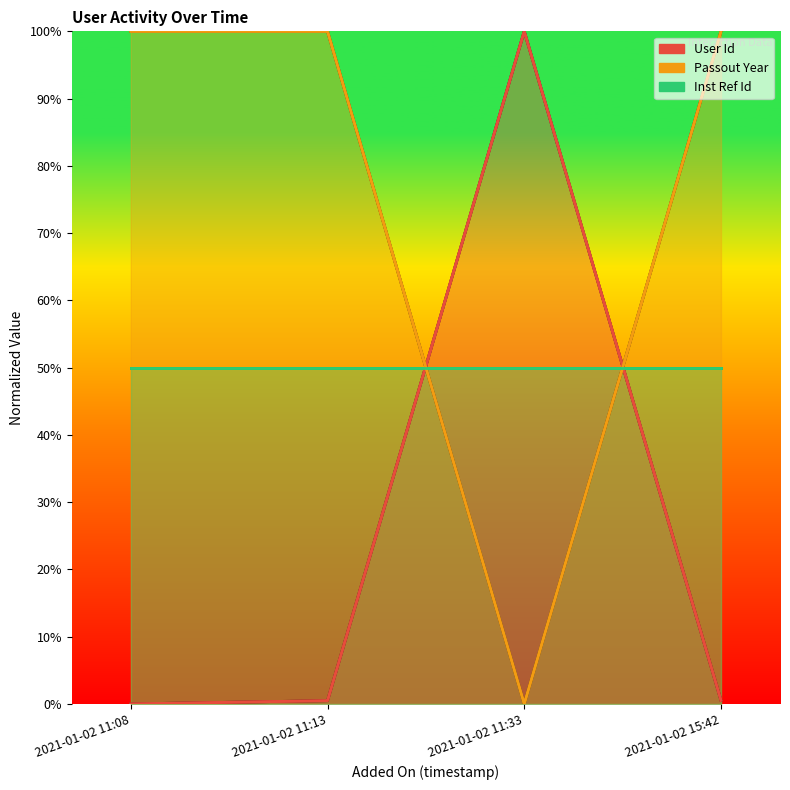

Which series ends up on top after the final intersection of Passout Year and User Id?

Passout Year